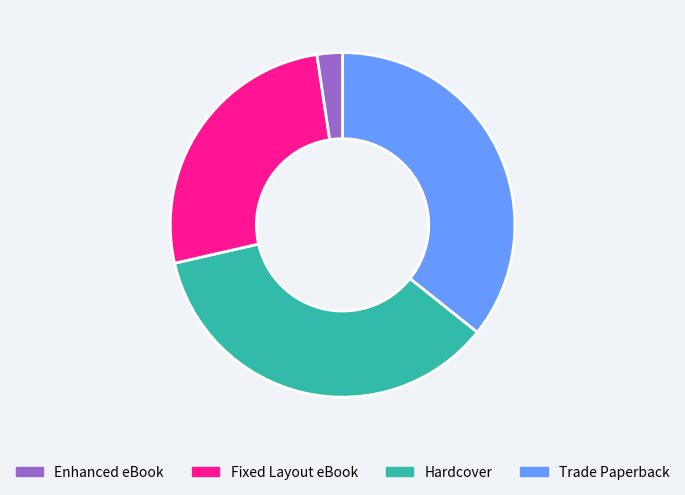

Count the number of slices in the pie.

4